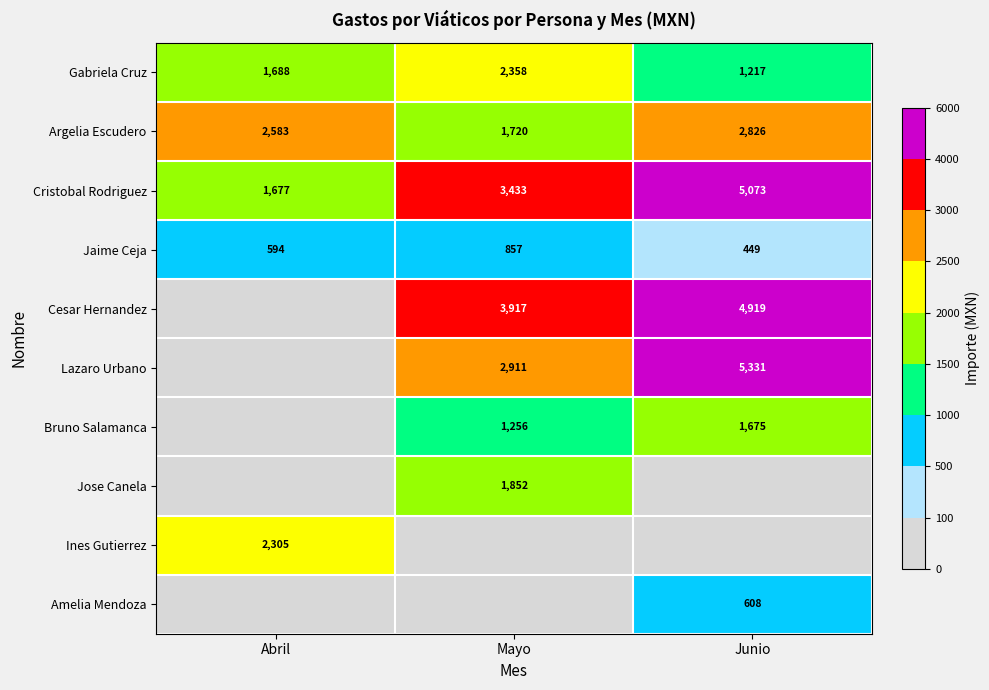

Is the value of Jaime Ceja at Abril greater than the value of Jose Canela at Mayo?

No